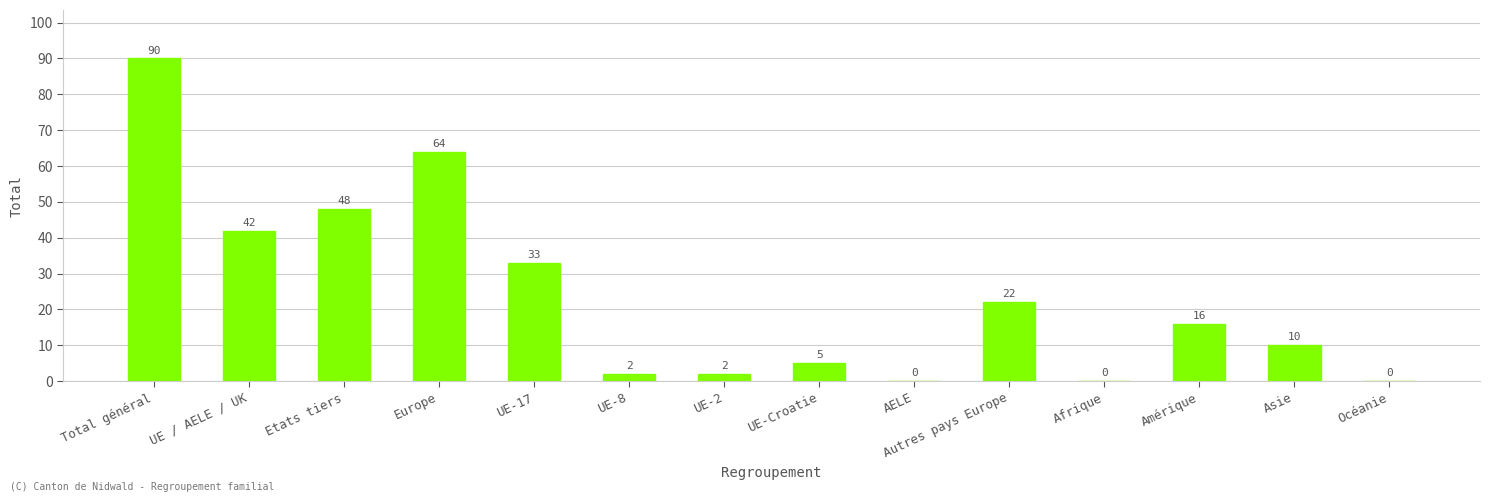

At which label does the data first exceed 16?

Total général